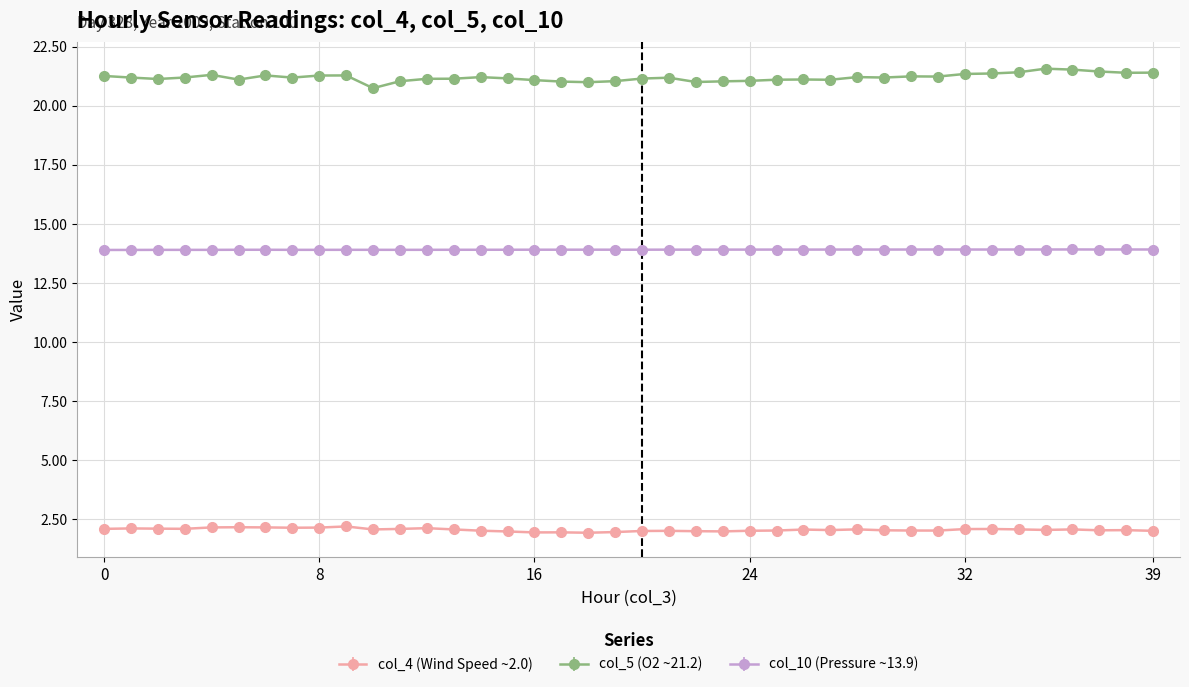

Rank the series by their average value, from lowest to highest.

col_4 (Wind Speed ~2.0), col_10 (Pressure ~13.9), col_5 (O2 ~21.2)